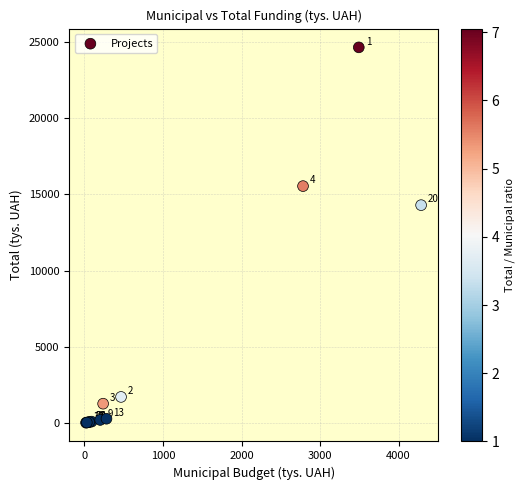

What Y value in the scatter plot is closest to 12327?

14286.5